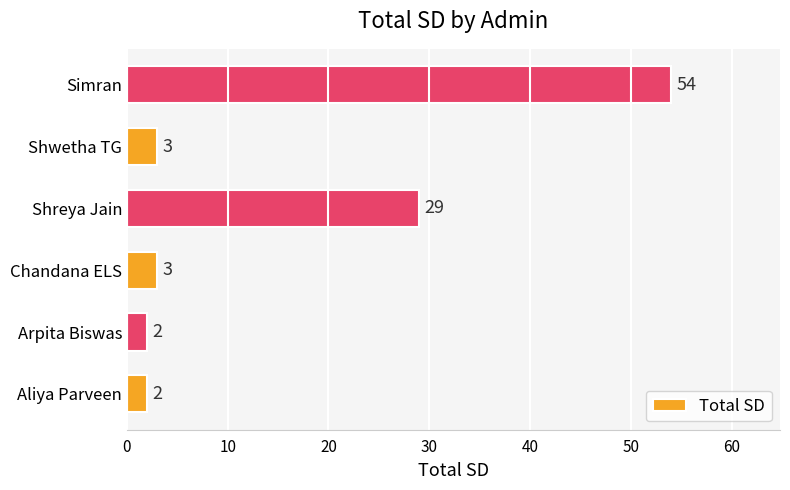

Between Shwetha TG and Aliya Parveen, which is larger?

Shwetha TG